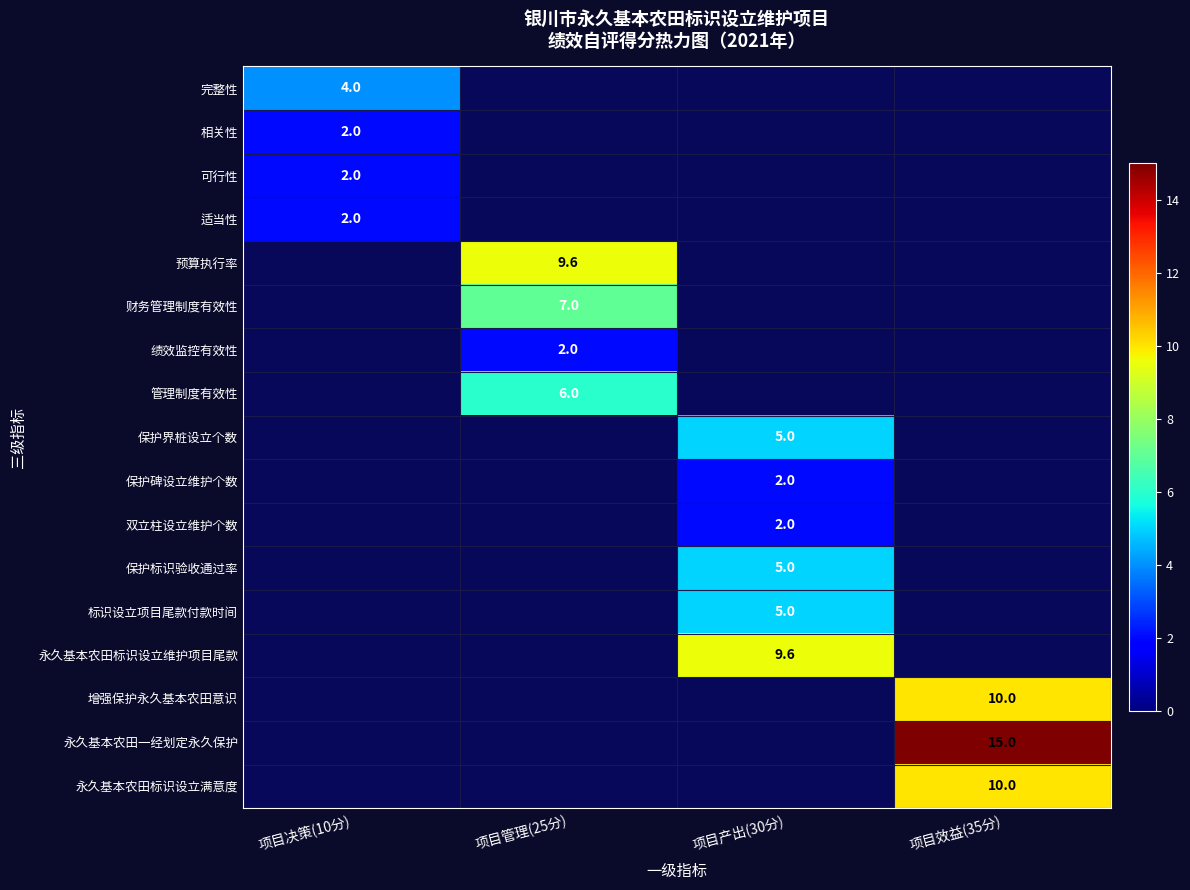

At which category does the chart reach its peak across all series?

项目效益(35分)